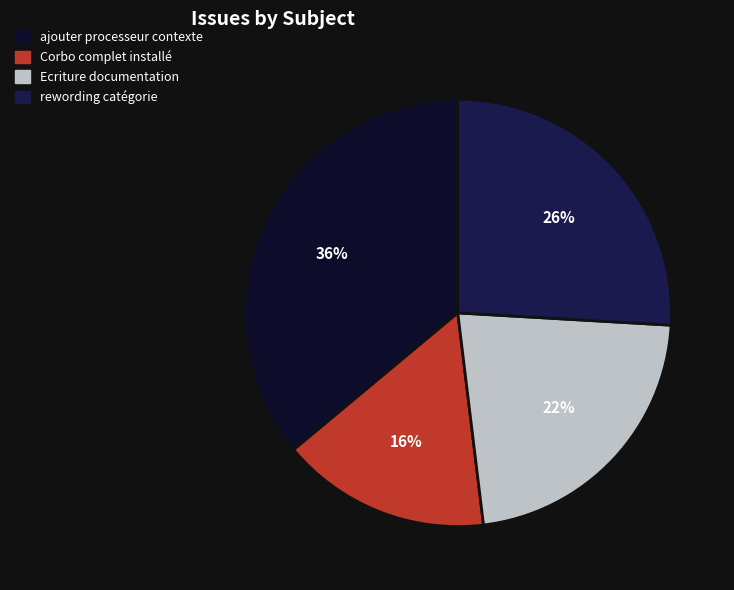

Does any single category account for the majority?

No